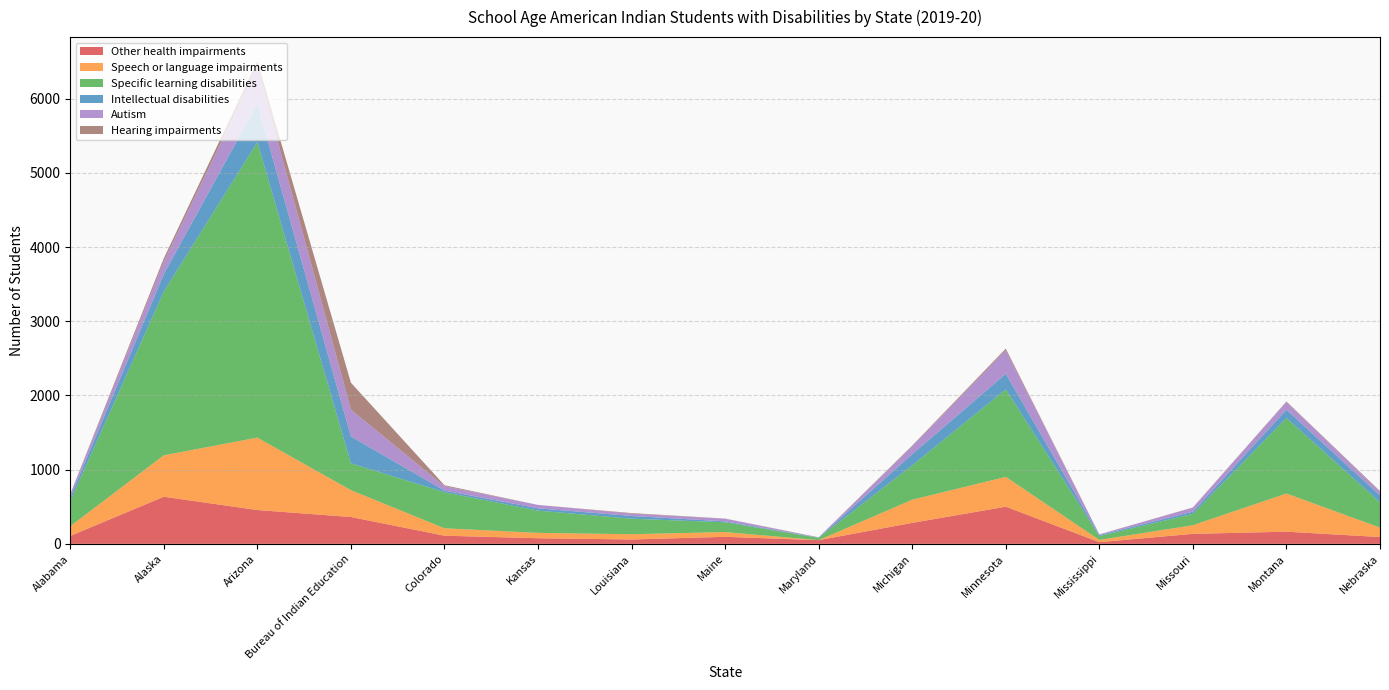

Reading left to right, transcribe all the data shown in this chart.

Other health impairments: 107	635	456	362	110	76	59	95	50	283	501	23	135	164	92
Speech or language impairments: 130	559	976	362	100	72	71	64	0	312	402	30	116	515	127
Specific learning disabilities: 341	2208	3983	362	486	300	209	132	32	463	1180	53	154	1018	341
Intellectual disabilities: 46	236	517	362	22	31	37	12	2	151	210	12	29	112	93
Autism: 41	169	497	362	59	46	31	36	4	106	317	9	54	105	49
Hearing impairments: 7	43	77	362	13	0	8	2	1	10	22	1	3	6	10